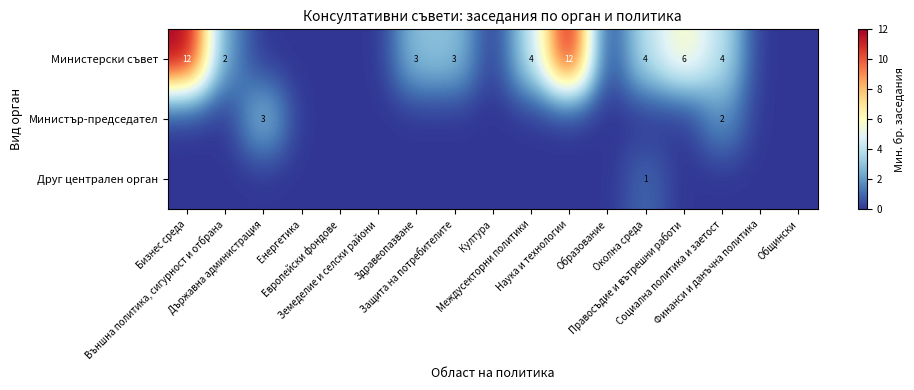

True or false: Министерски съвет has a value of 4 at Околна среда.

True